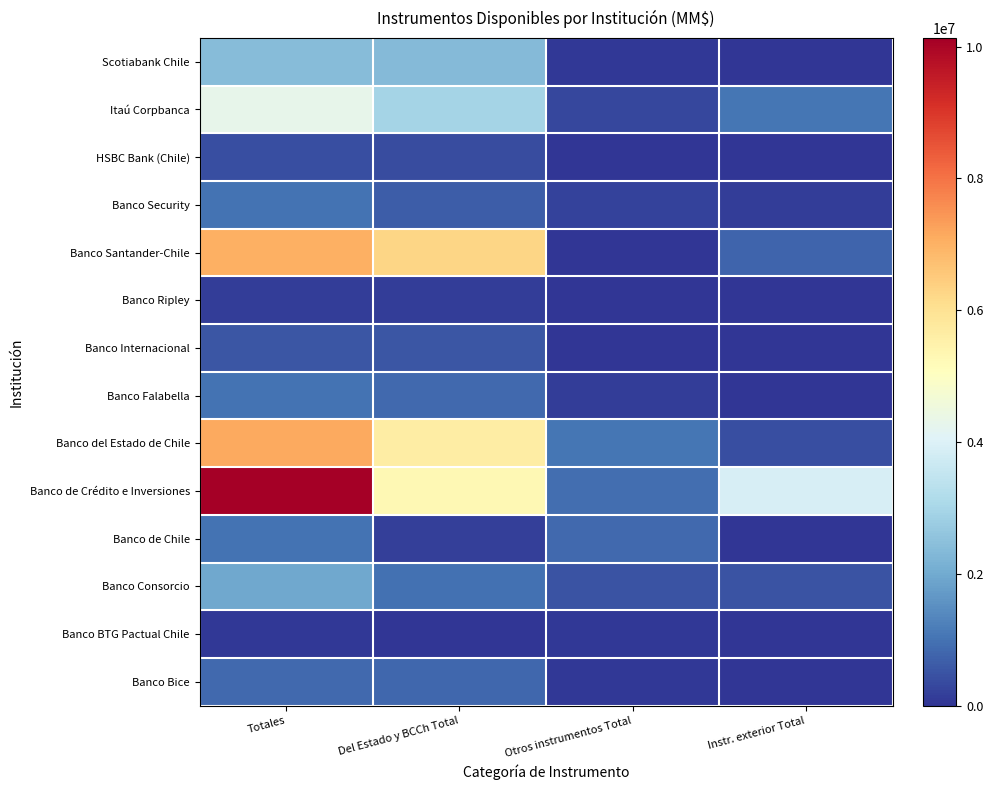

Which has a higher value, Totales or Otros instrumentos Total?

Totales